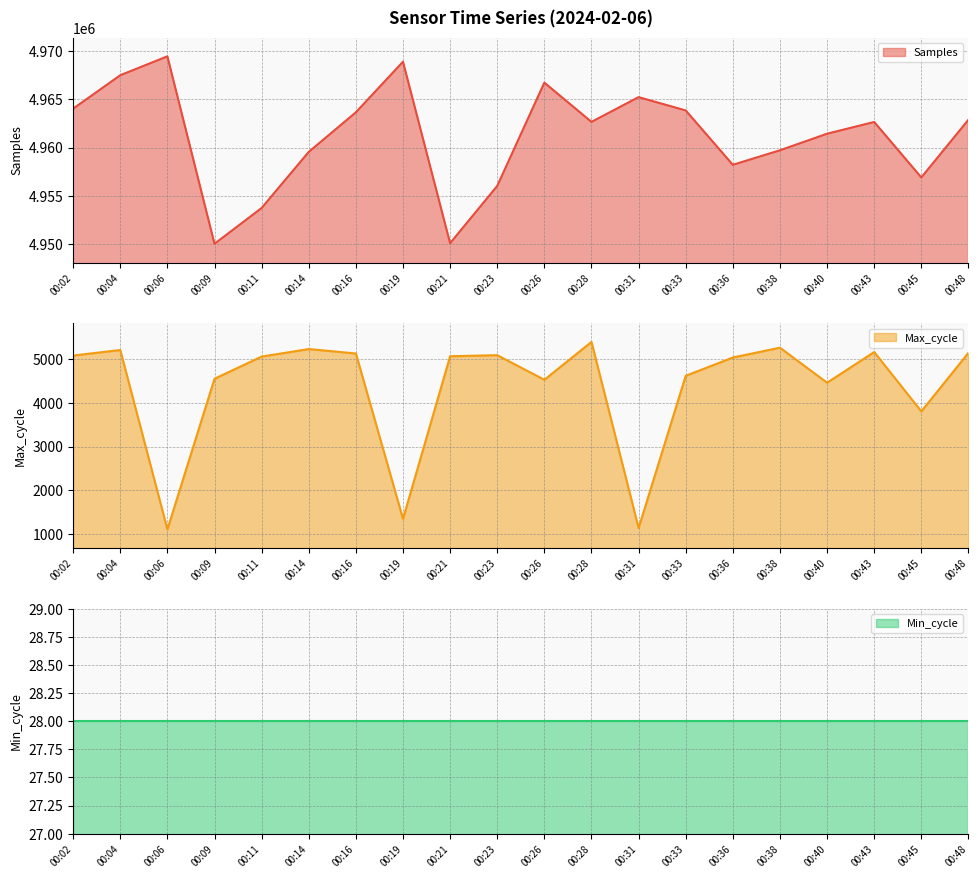

What is the highest value of the Samples series?

4969479